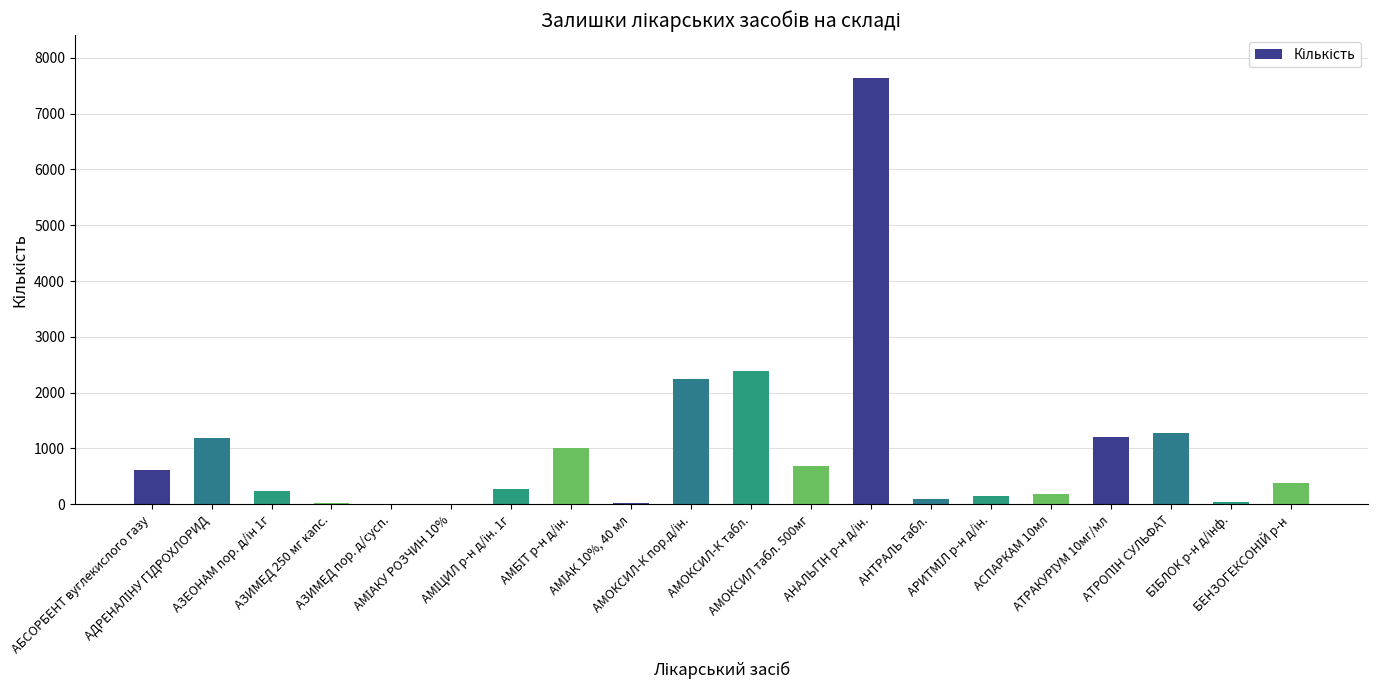

What is the sum of all values?

19671